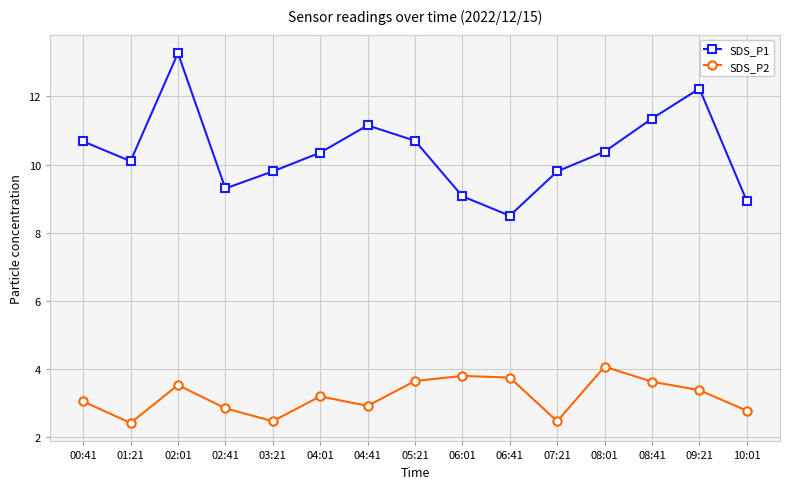

List the series in order of their peak value, lowest first.

SDS_P2, SDS_P1